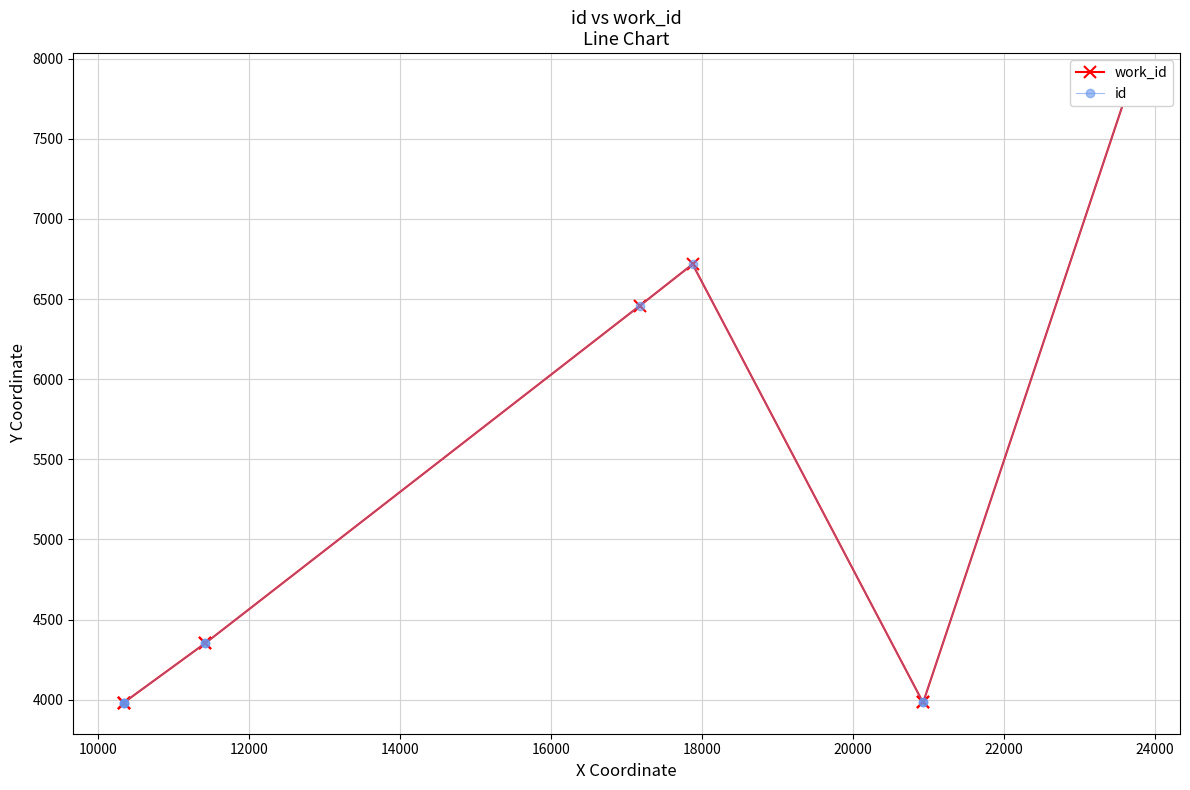

What are all the series names shown in the legend?

work_id, id